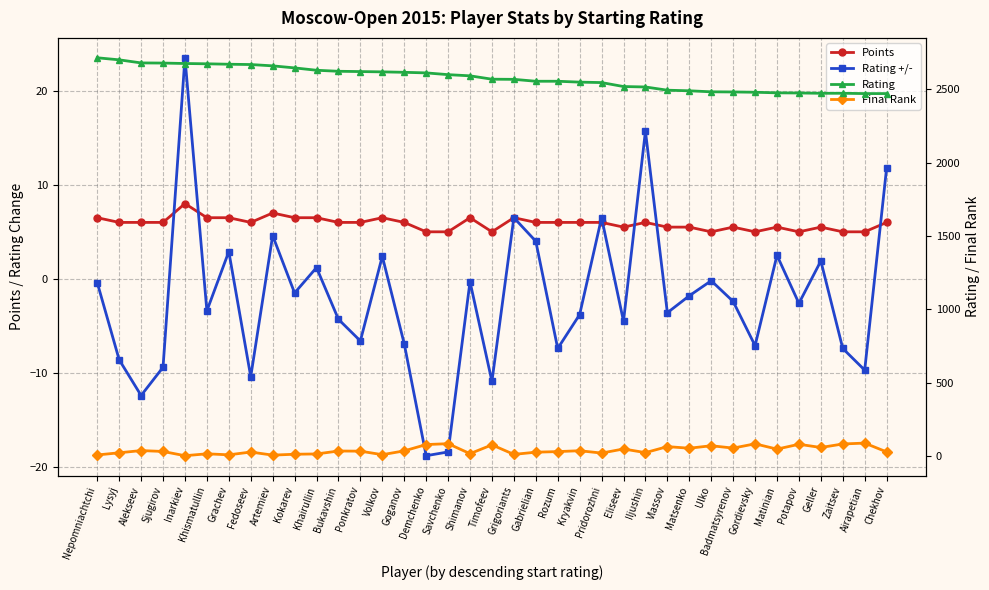

Reading left to right, transcribe all the data shown in this chart.

Points: 6.5	6.0	6.0	6.0	8.0	6.5	6.5	6.0	7.0	6.5	6.5	6.0	6.0	6.5	6.0	5.0	5.0	6.5	5.0	6.5	6.0	6.0	6.0	6.0	5.5	6.0	5.5	5.5	5.0	5.5	5.0	5.5	5.0	5.5	5.0	5.0	6.0
Rating +/-: -0.4	-8.6	-12.4	-9.4	23.5	-3.4	2.9	-10.4	4.6	-1.5	1.2	-4.3	-6.6	2.4	-6.9	-18.8	-18.4	-0.3	-10.9	6.5	4.0	-7.4	-3.8	6.5	-4.5	15.7	-3.6	-1.8	-0.2	-2.4	-7.1	2.5	-2.6	1.9	-7.4	-9.7	11.8
Rating: 2714.0	2700.0	2679.0	2678.0	2675.0	2673.0	2670.0	2668.0	2659.0	2645.0	2629.0	2622.0	2620.0	2618.0	2615.0	2611.0	2599.0	2591.0	2568.0	2567.0	2554.0	2554.0	2548.0	2545.0	2518.0	2515.0	2493.0	2489.0	2482.0	2481.0	2479.0	2475.0	2474.0	2472.0	2472.0	2470.0	2470.0
Final Rank: 6.0	21.0	36.0	30.0	1.0	14.0	7.0	26.0	5.0	11.0	13.0	33.0	32.0	8.0	34.0	77.0	83.0	15.0	75.0	10.0	25.0	29.0	35.0	19.0	47.0	22.0	63.0	52.0	69.0	53.0	82.0	46.0	79.0	57.0	81.0	87.0	27.0